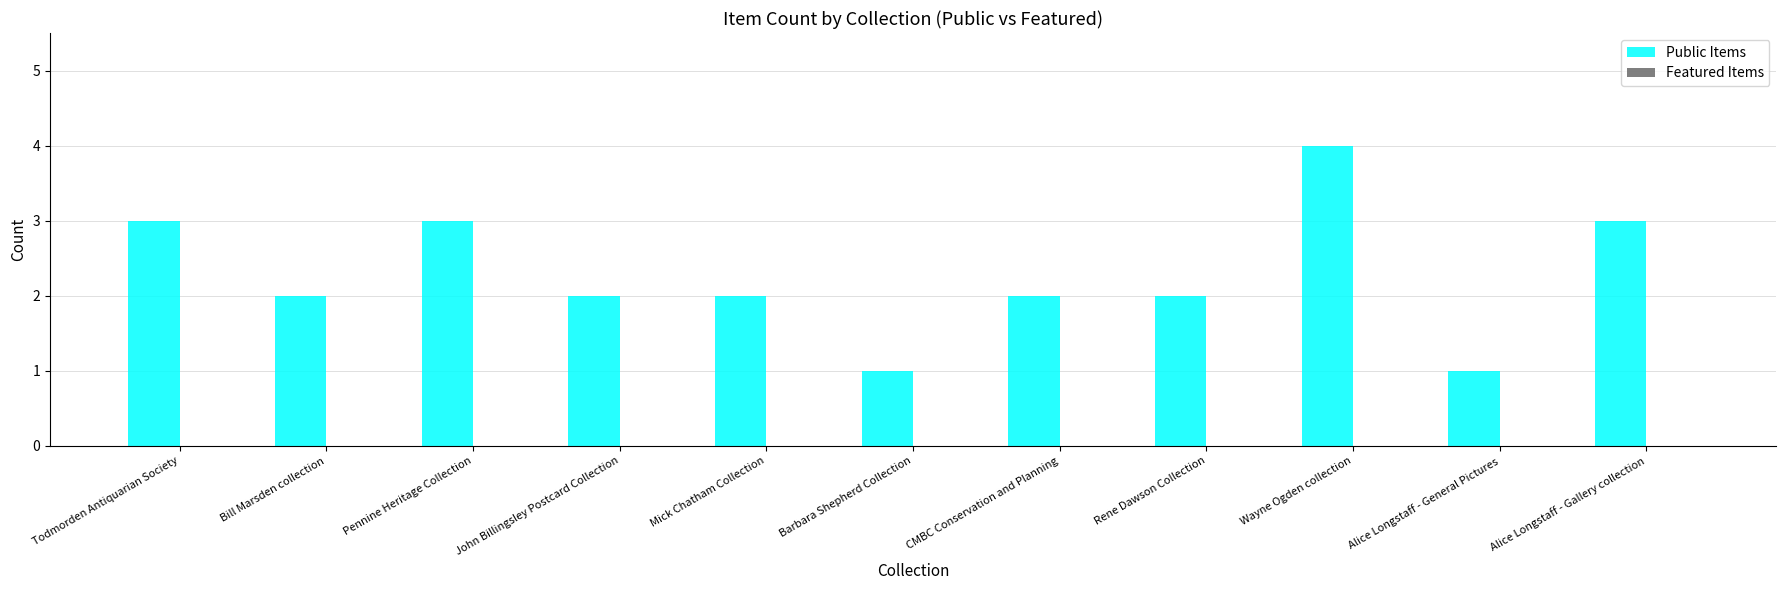

Reading left to right, list all the values displayed in this chart.

3	2	3	2	2	1	2	2	4	1	3